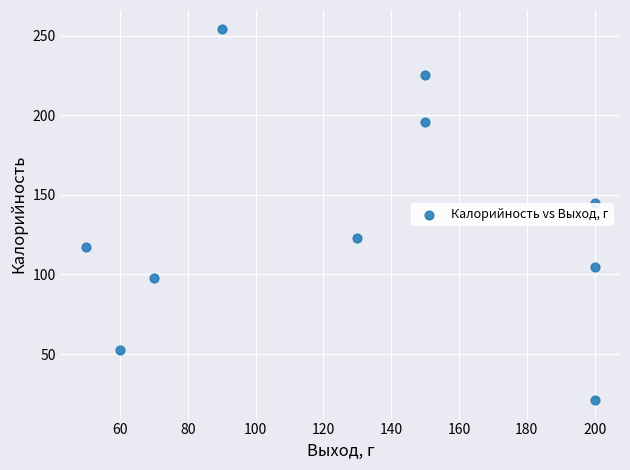

What Y value in the scatter plot is closest to 137?

145.1